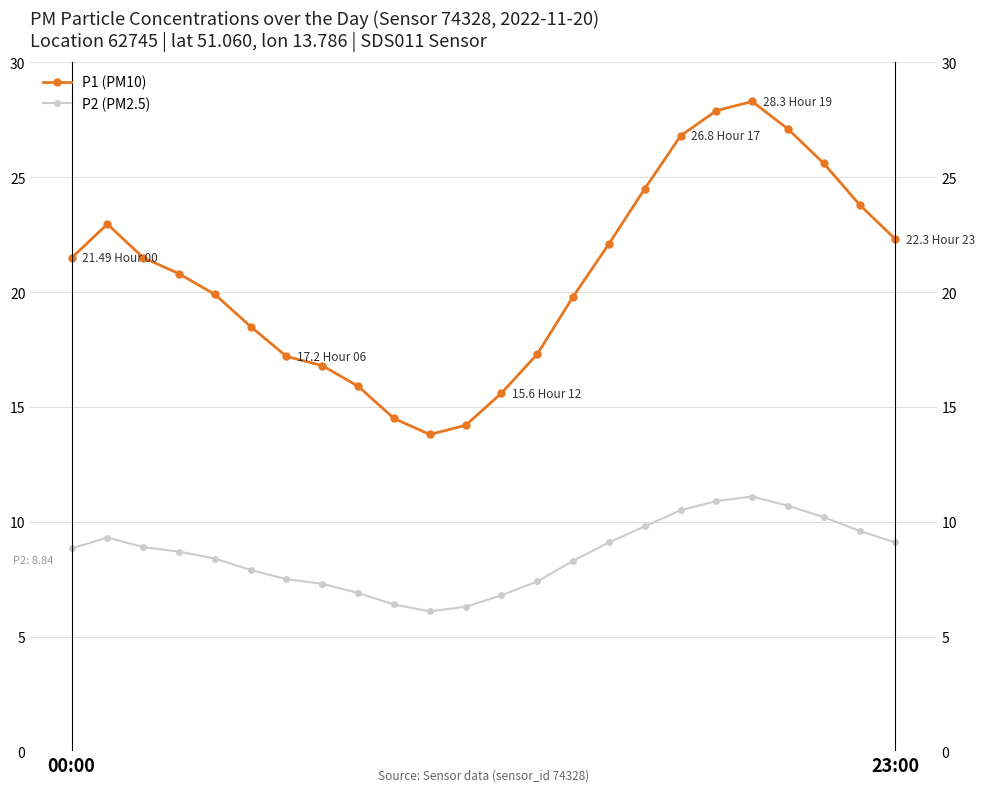

What is the maximum value for P1 (PM10)?

28.3